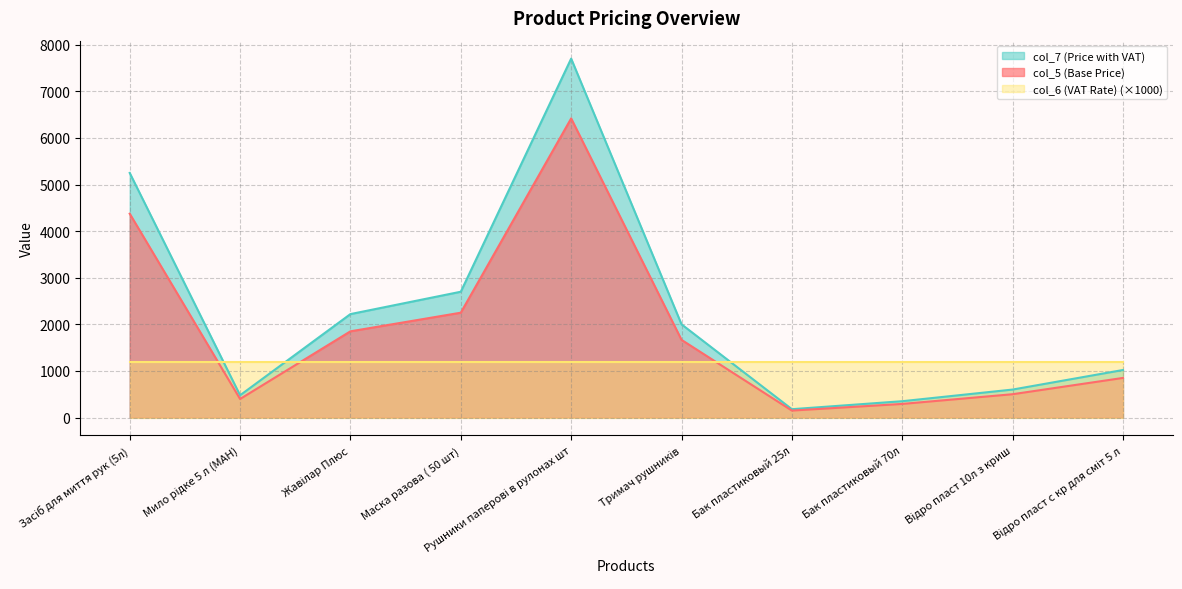

At which label does col_5 (Base Price) reach its peak?

Рушники паперові в рулонах шт